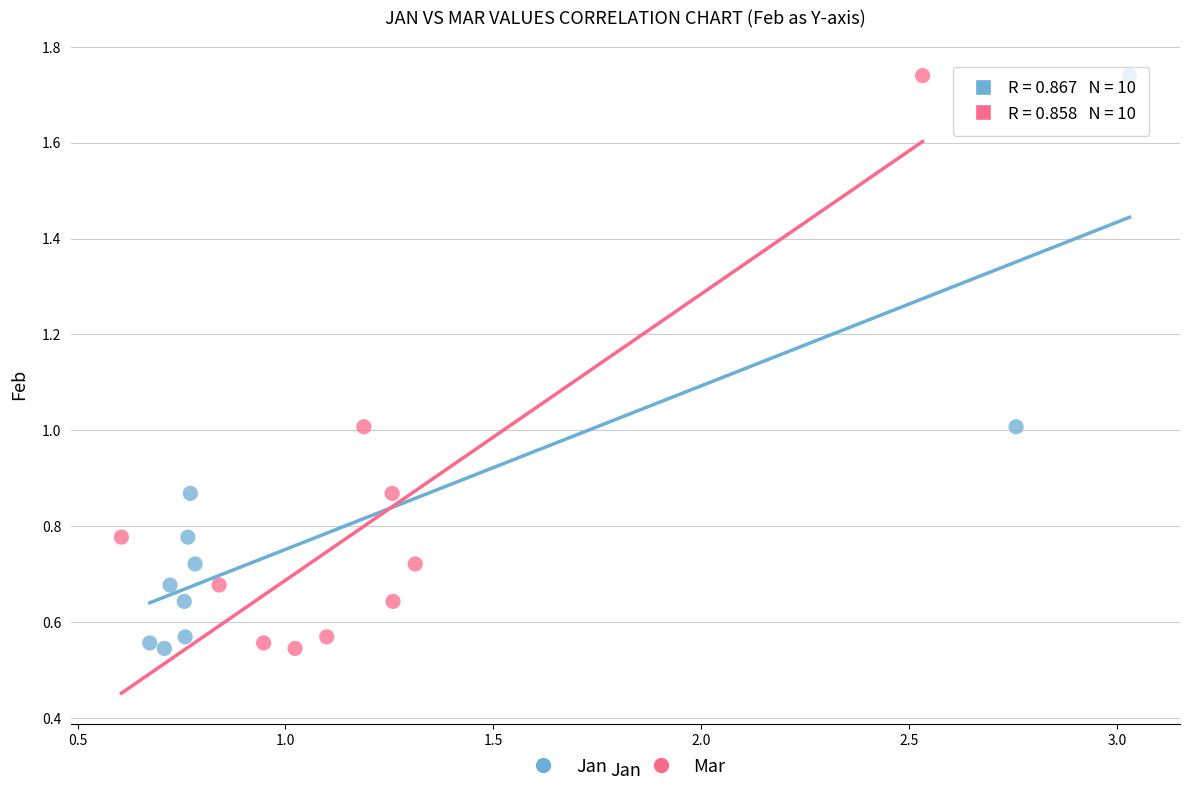

What are all the series names shown in the legend?

Jan, Mar